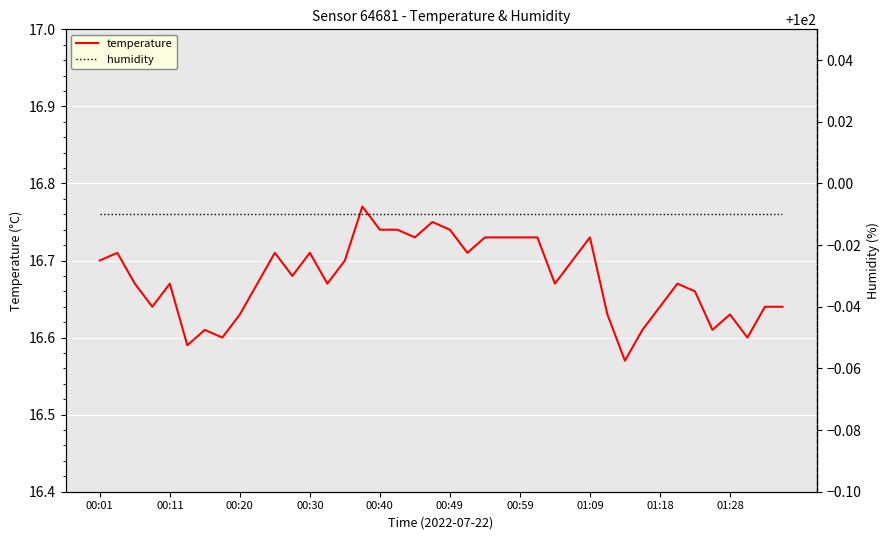

What is the sum of the humidity values at 30 and 13?

200.0